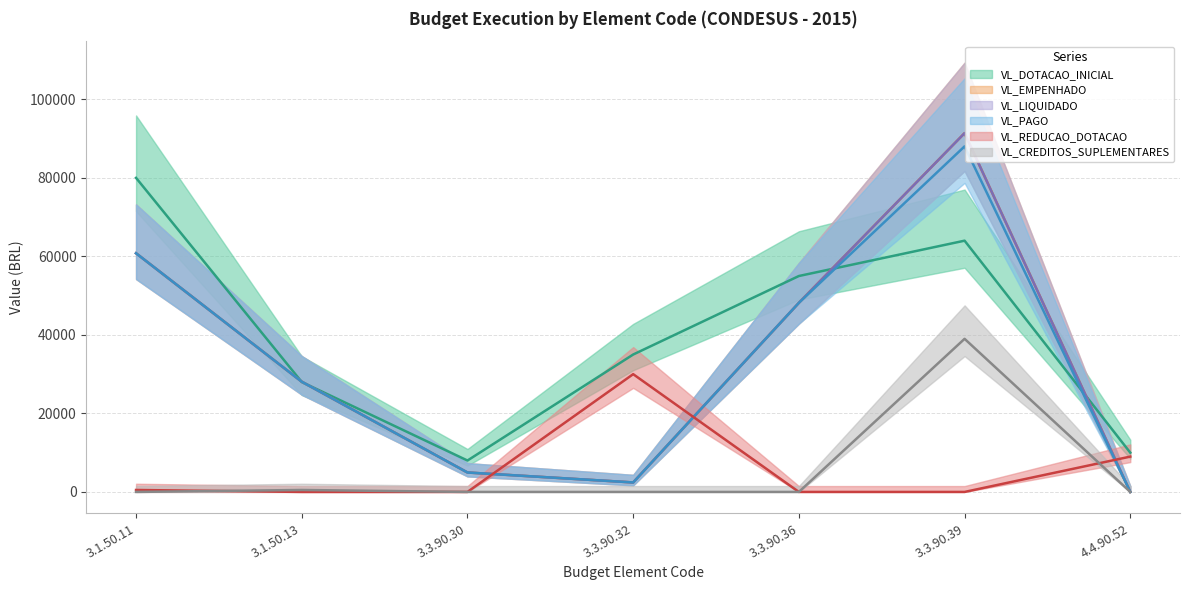

How many intersections are there between VL_LIQUIDADO and VL_REDUCAO_DOTACAO?

3